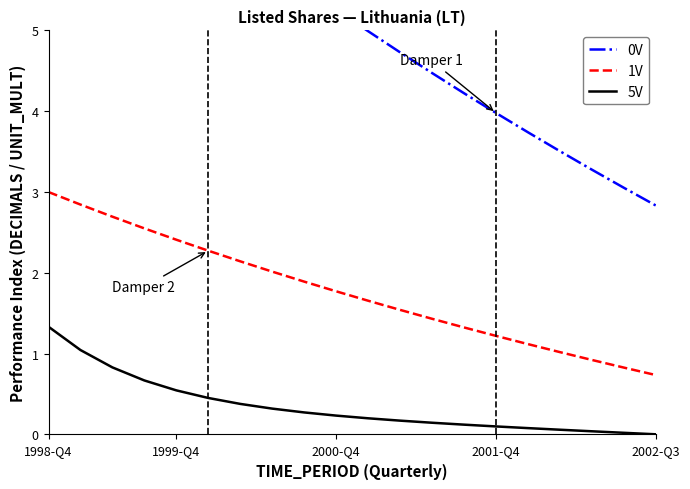

What is the lowest value of the 1V series?

0.7